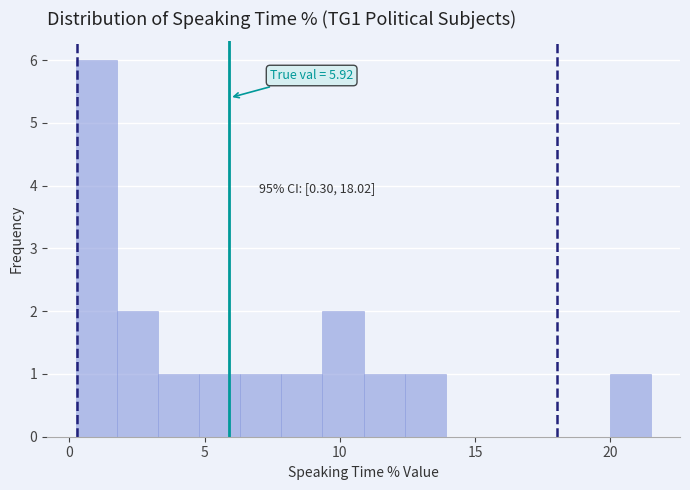

Around what value on the x-axis is the tallest bar? Give the approximate position of its centre, as read against the axis.

1.0